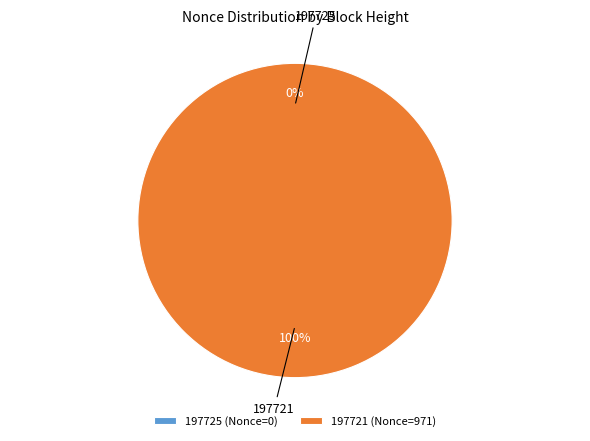

To the nearest percent, what is the difference between the 197721 and 197725 slice percentages?

100%